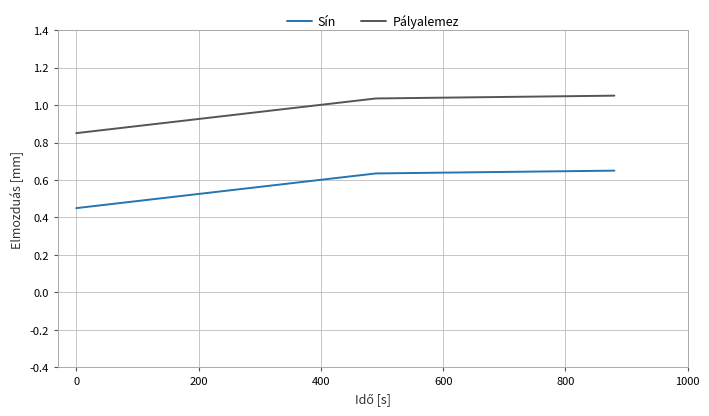

List the series in order of their overall mean, highest first.

Pályalemez, Sín